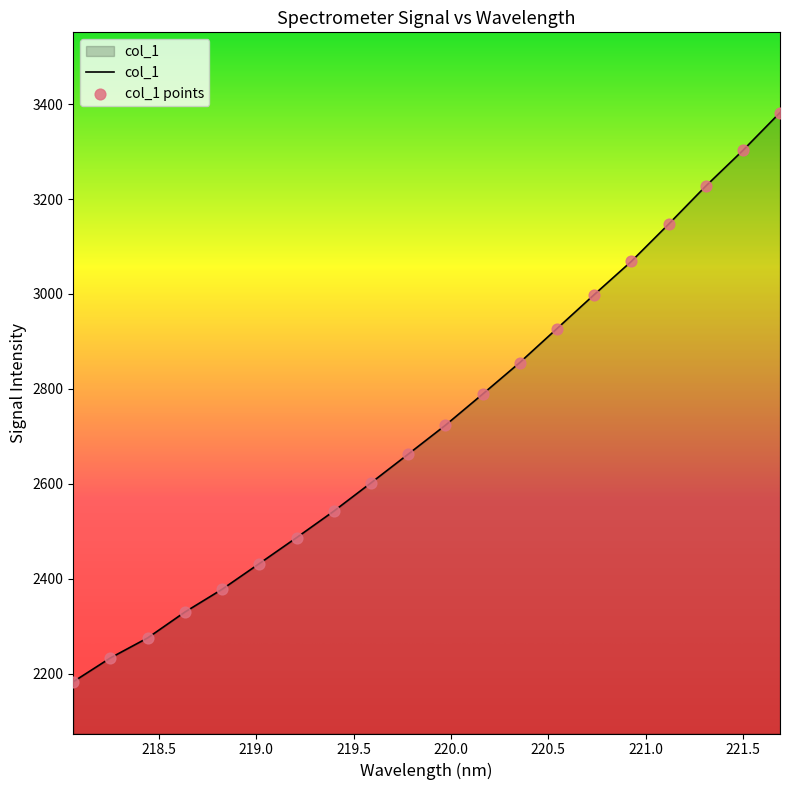

What is the minimum value shown in the chart?

2182.8